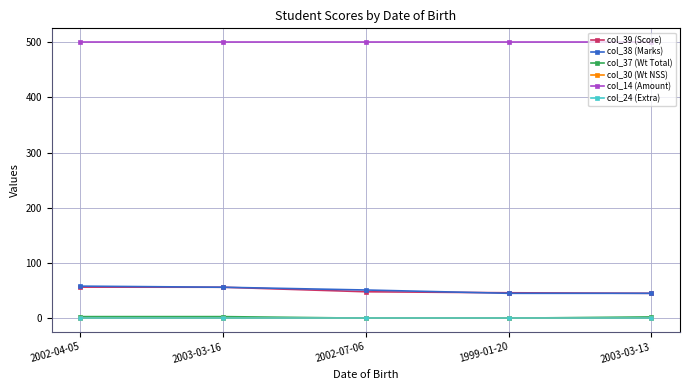

The value of col_39 (Score) at 2002-04-05 is 93.4. True or false?

False